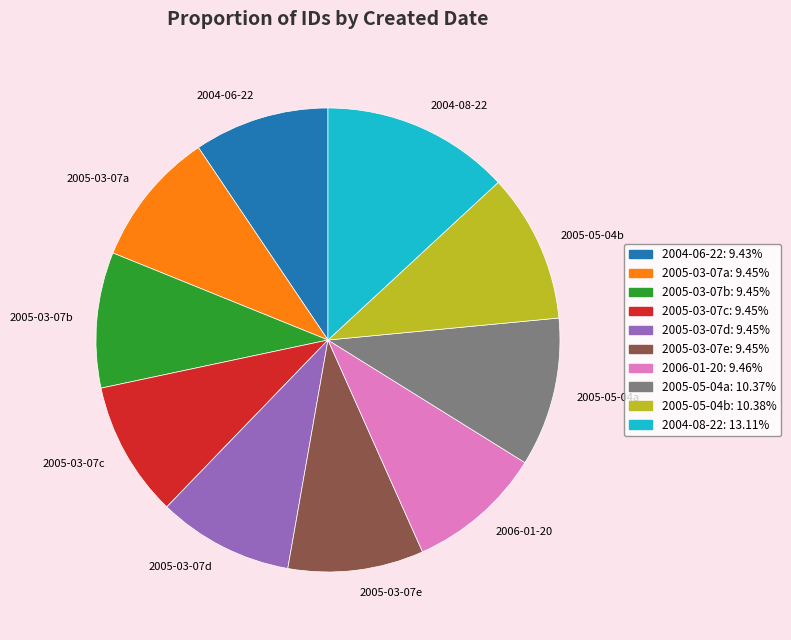

Count the number of slices in the pie.

10